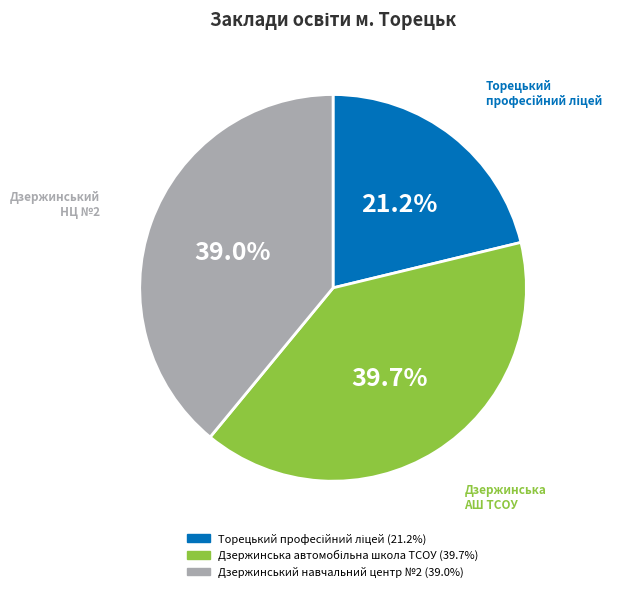

How much of the chart is everything except Дзержинський навчальний центр №2?

61.0%